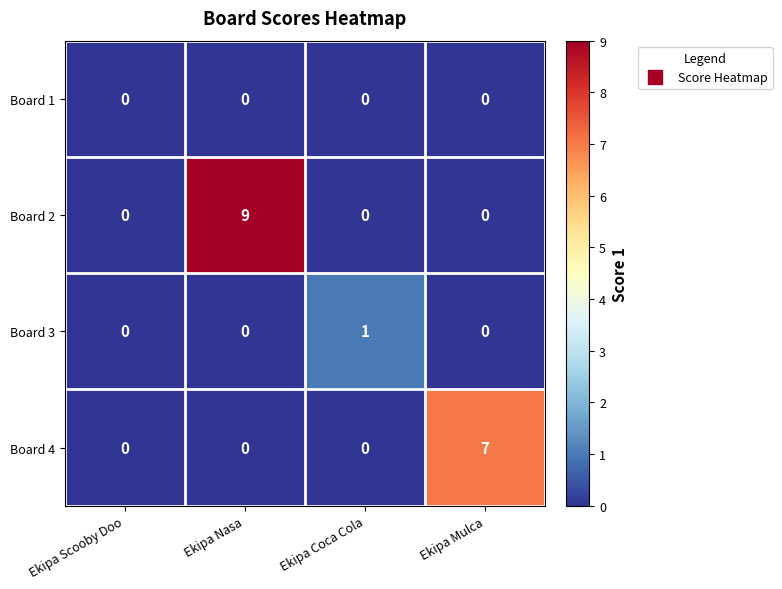

At which category is the sum across all series the highest?

Ekipa Nasa